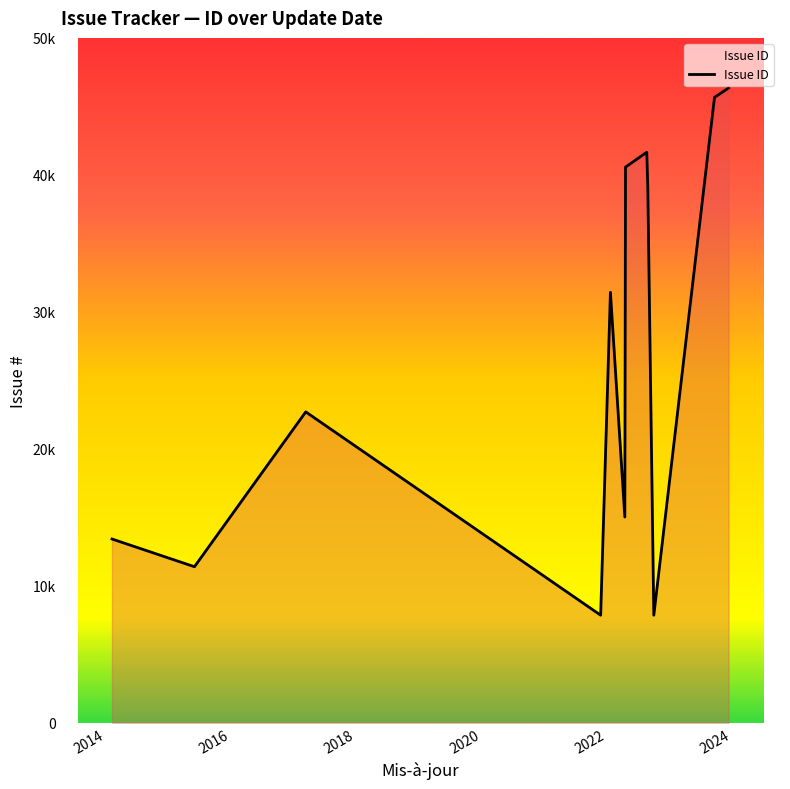

Does the chart display data point markers on the line(s)?

No